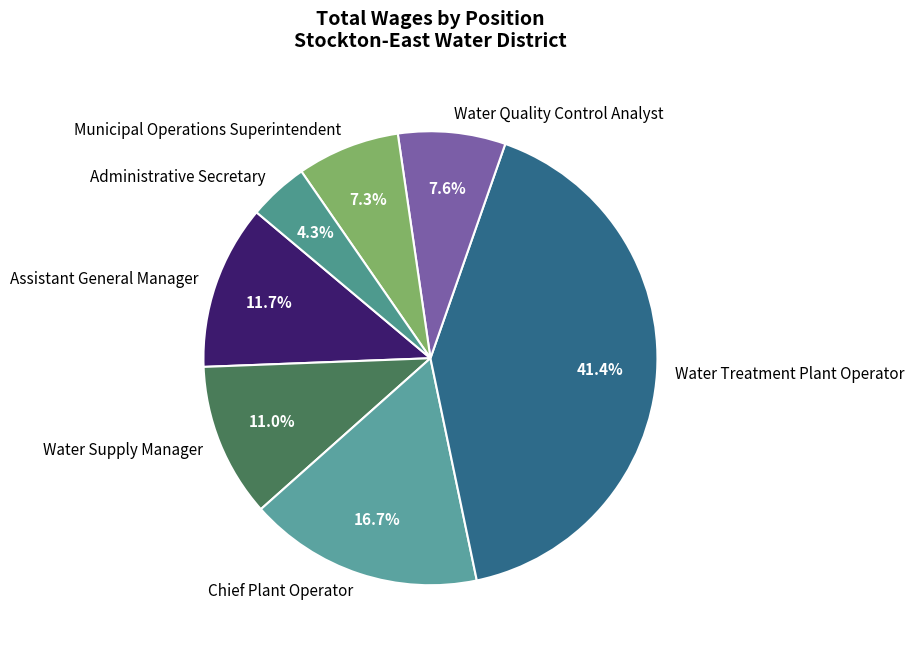

What is the smallest slice in the pie chart?

Administrative Secretary